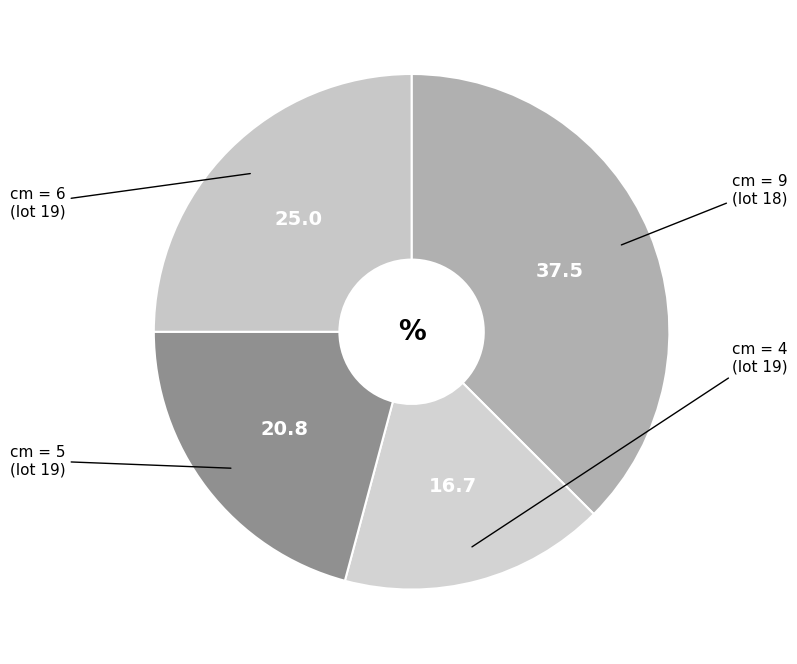

How many segments does this pie chart have?

4